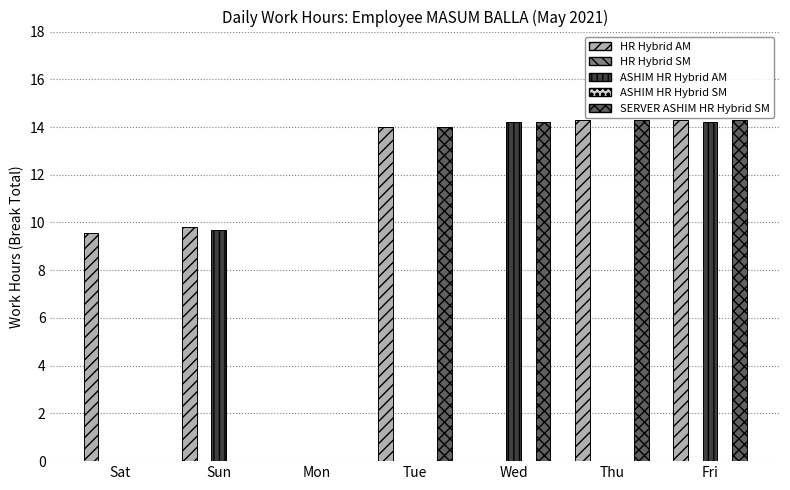

Are the bars grouped side by side (vs. stacked)?

Yes